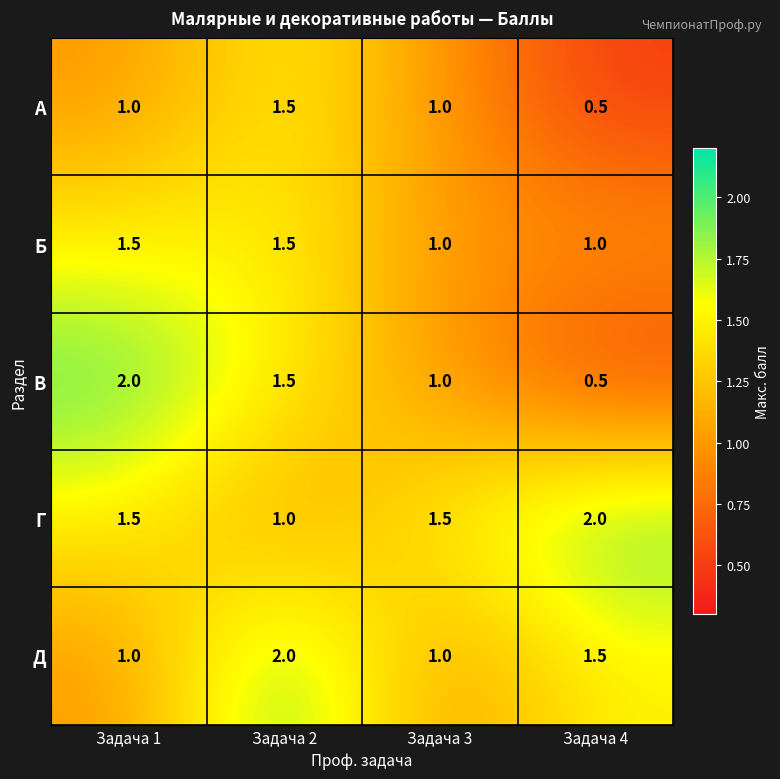

What is the maximum value shown in the chart?

2.0